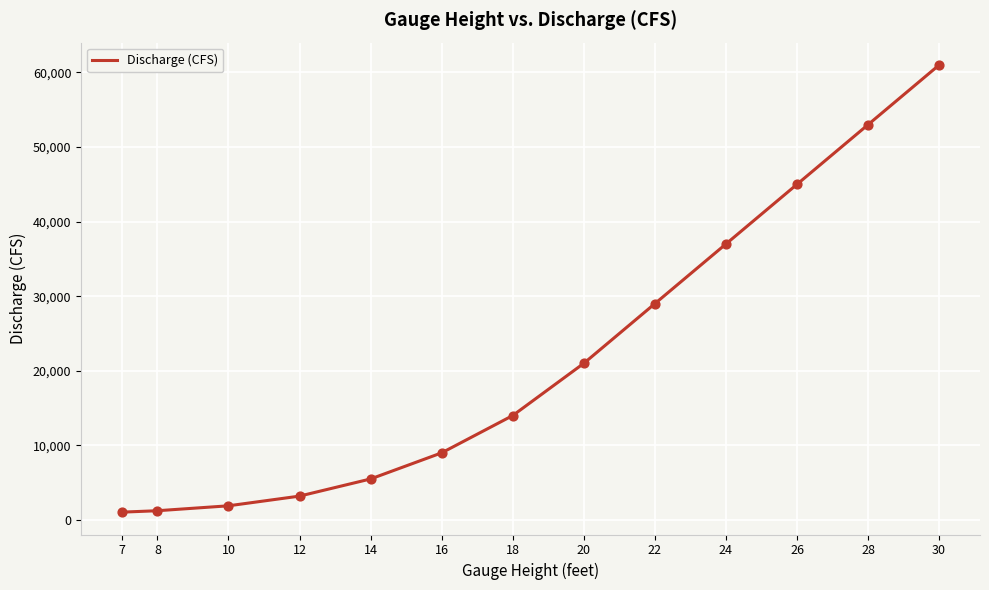

Between 18 and 26, which is larger?

26